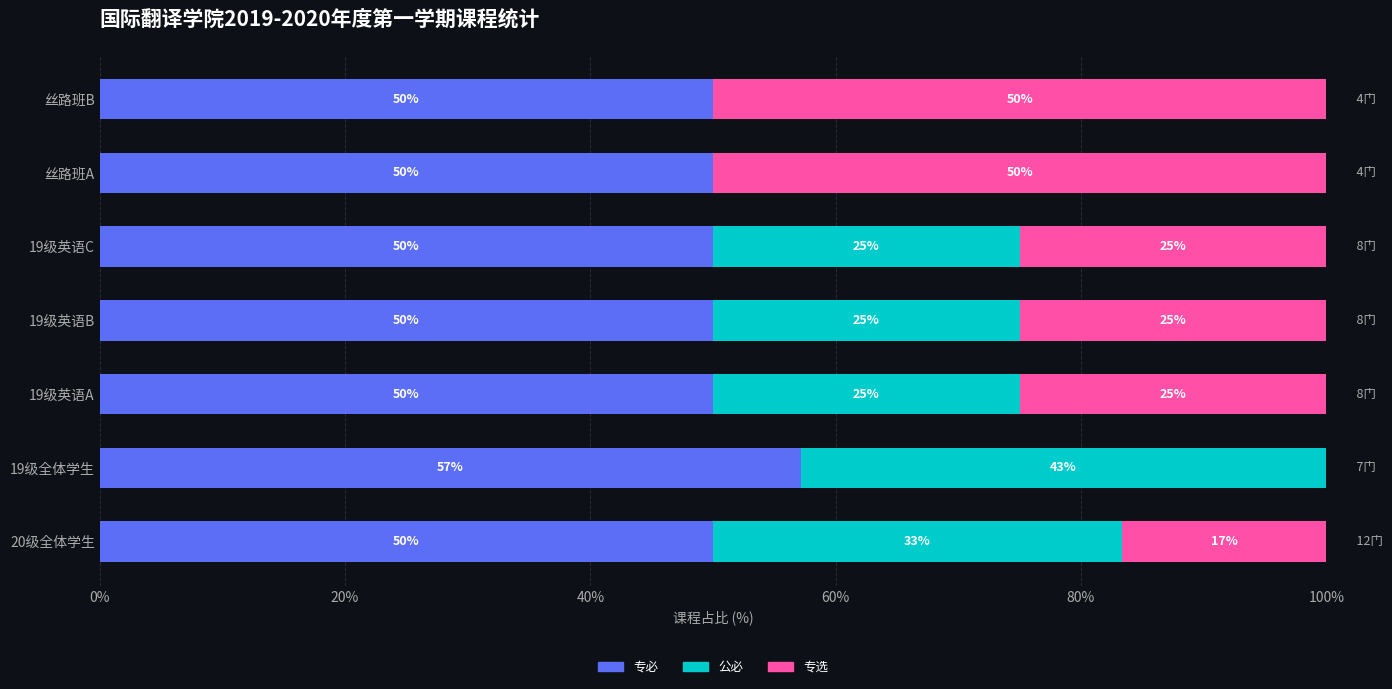

What is the sum of all 专必 values?

357.1